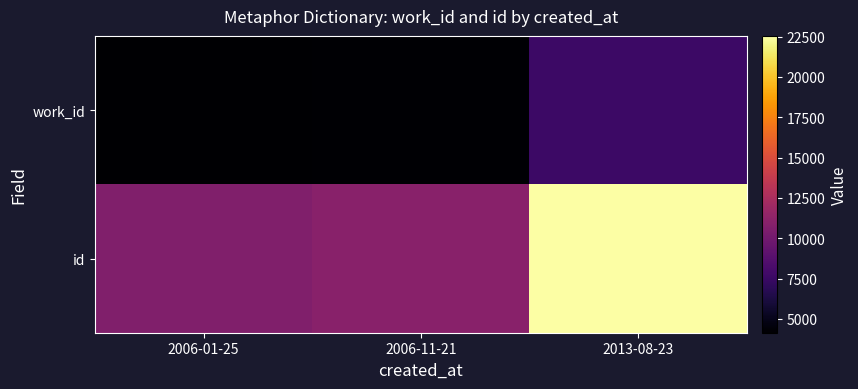

Rank the series at 2006-01-25 from lowest to highest value.

work_id, id